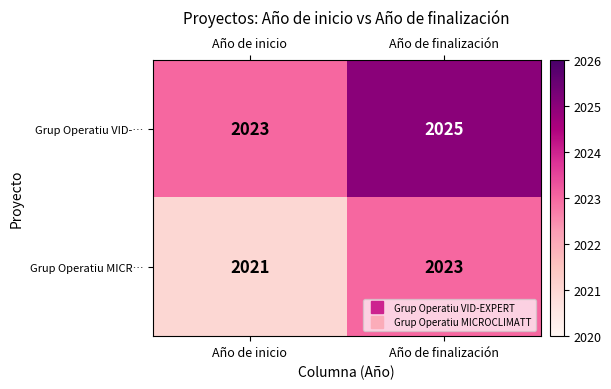

At which category is the sum across all series the highest?

Año de finalización